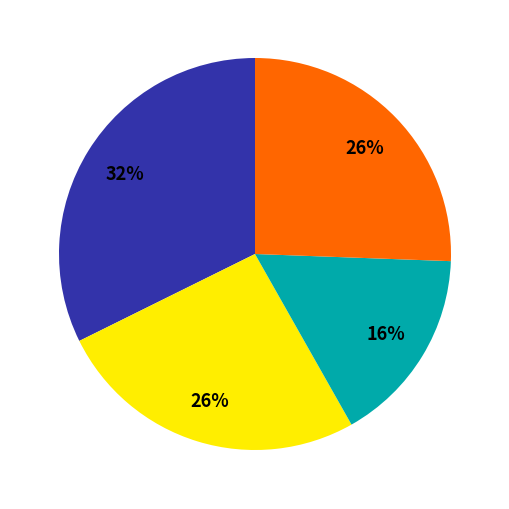

To the nearest percent, what is the average slice percentage?

25%